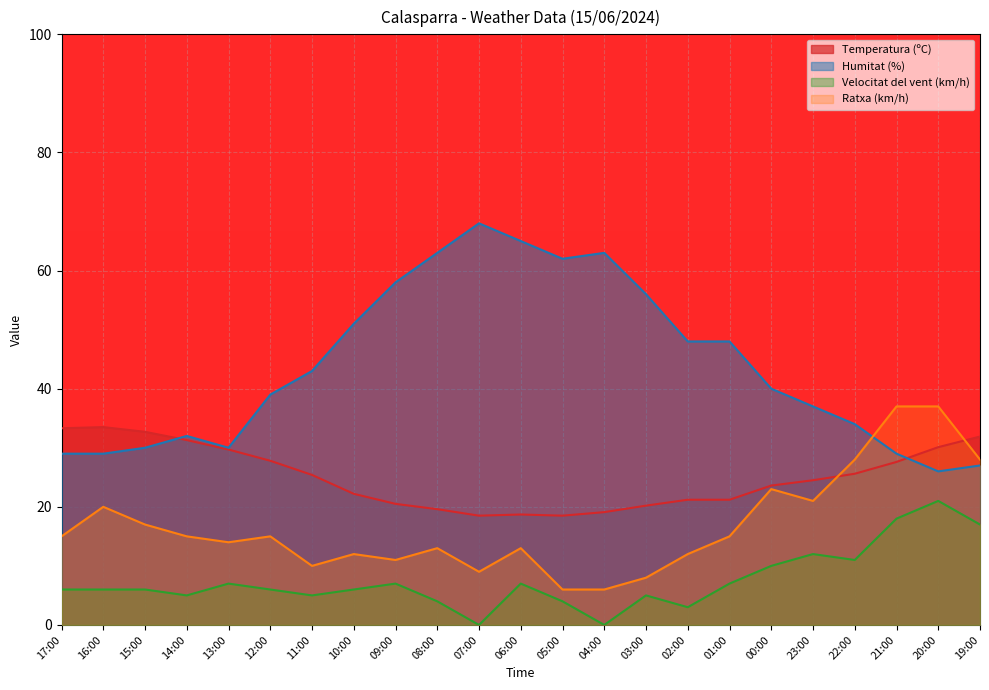

What is the sum of the Velocitat del vent (km/h) values at 21:00 and 13:00?

25.0